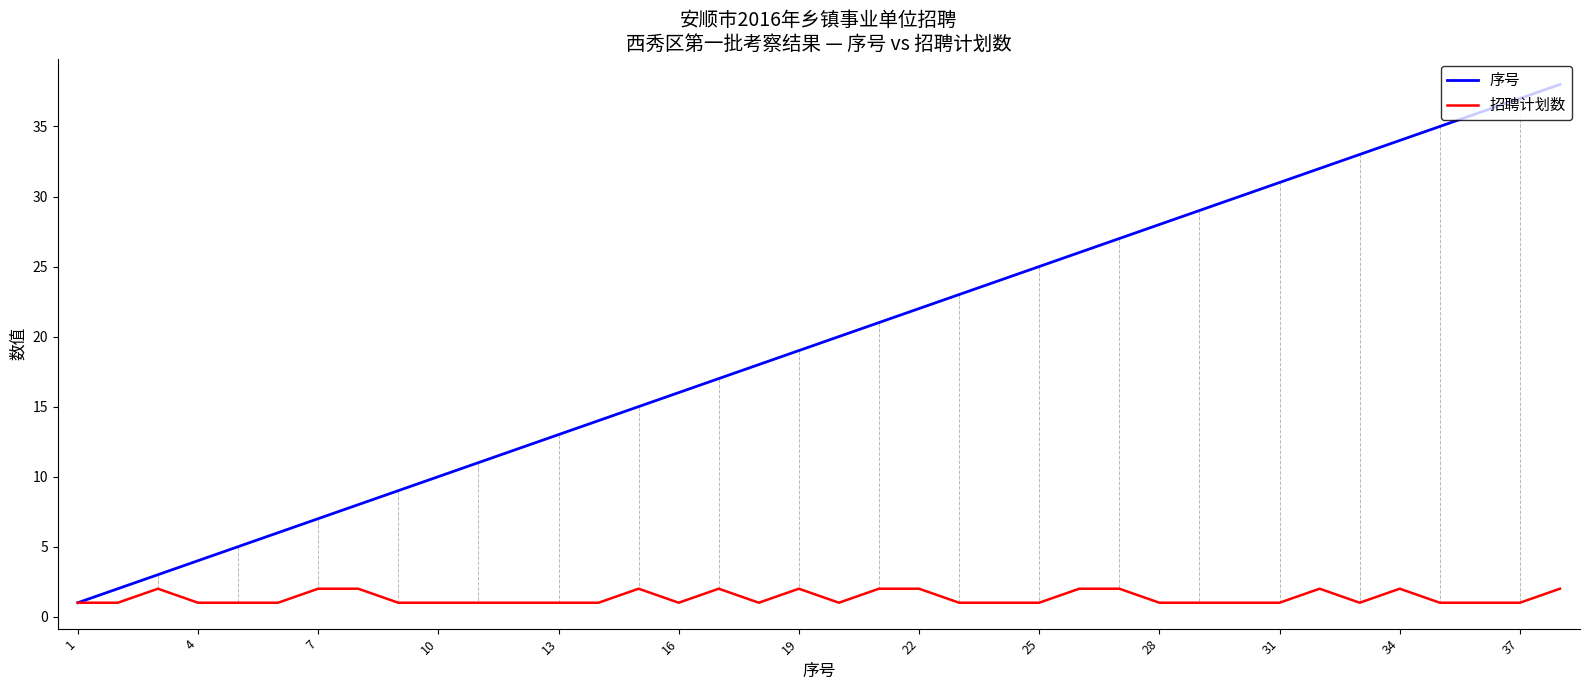

Reading left to right, list all the values displayed in this chart.

序号: 1	2	3	4	5	6	7	8	9	10	11	12	13	14	15	16	17	18	19	20	21	22	23	24	25	26	27	28	29	30	31	32	33	34	35	36	37	38
招聘计划数: 1	1	2	1	1	1	2	2	1	1	1	1	1	1	2	1	2	1	2	1	2	2	1	1	1	2	2	1	1	1	1	2	1	2	1	1	1	2